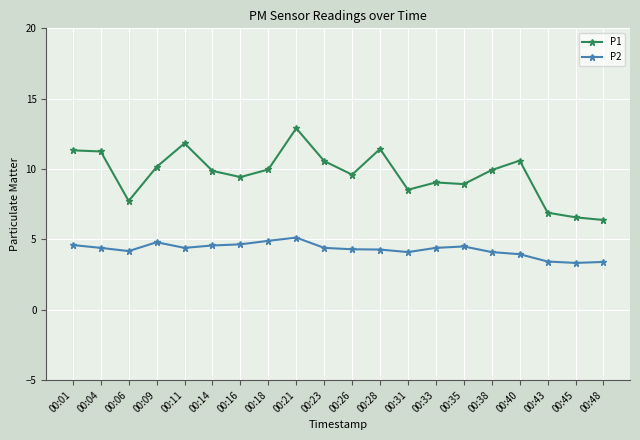

True or false: P1 and P2 cross at least once.

False